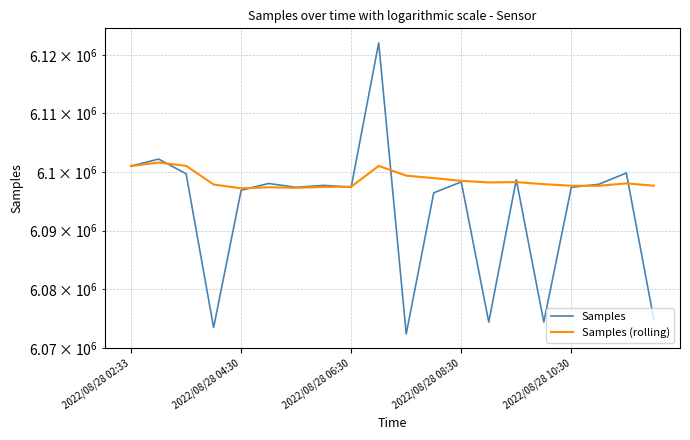

Where is Samples (rolling) nearest to the value 6099393?

10